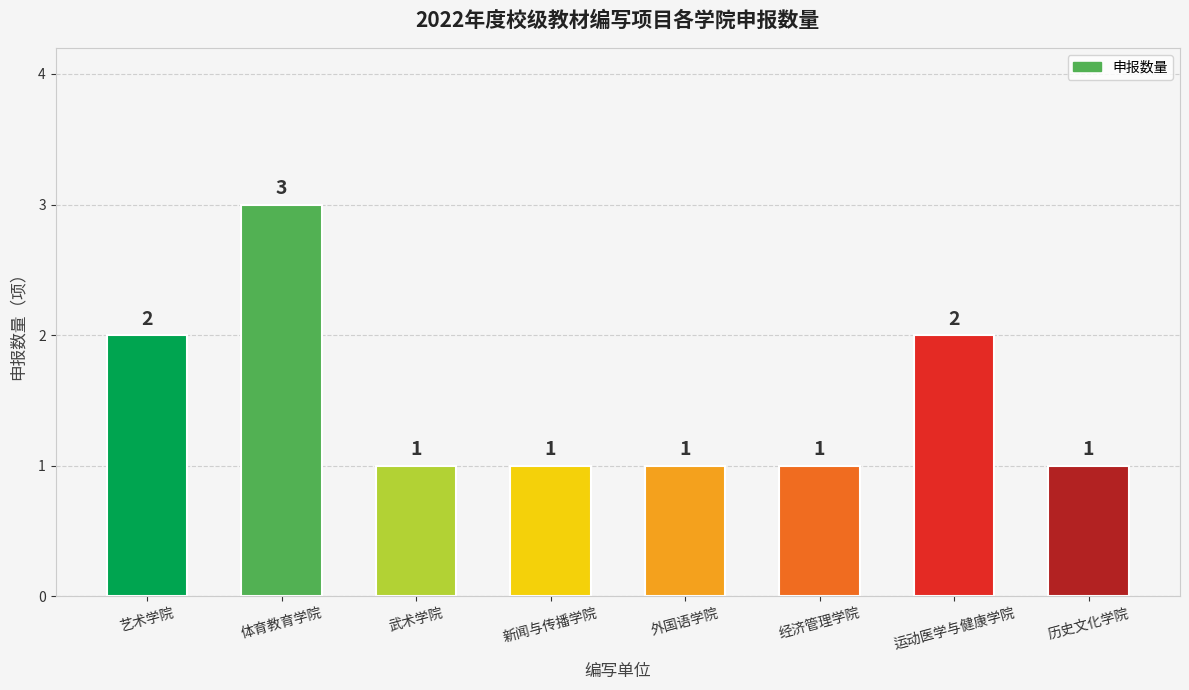

The chart shows a value of 2 at 历史文化学院. True or false?

False